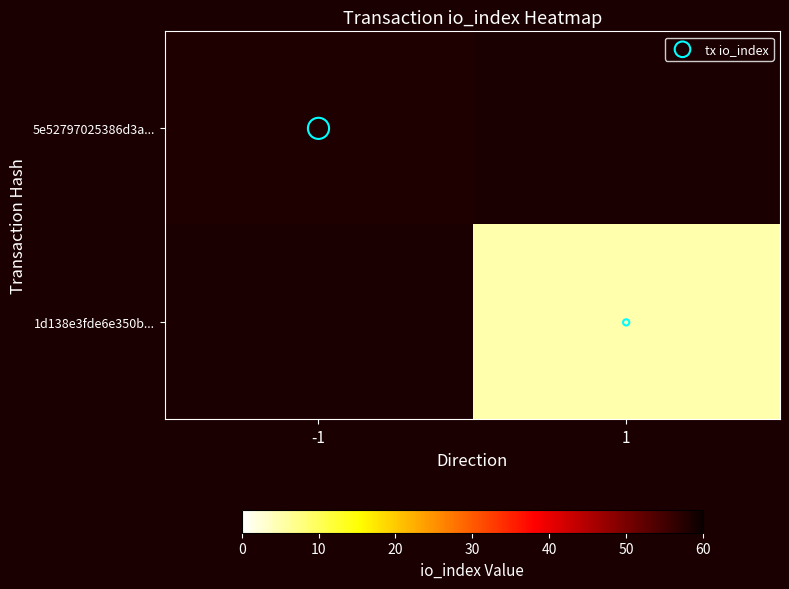

How many values in tx io_index are above zero?

1